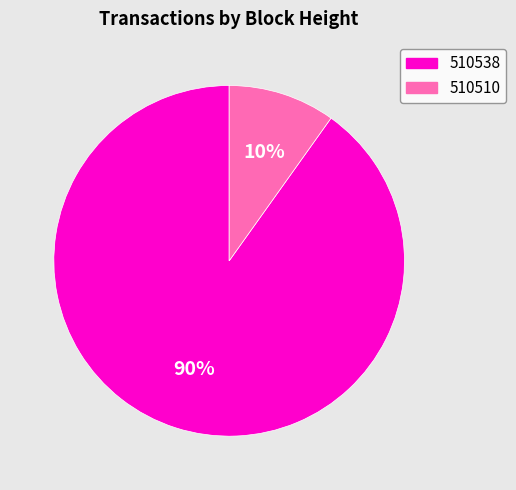

Which has a higher value, 510510 or 510538?

510538